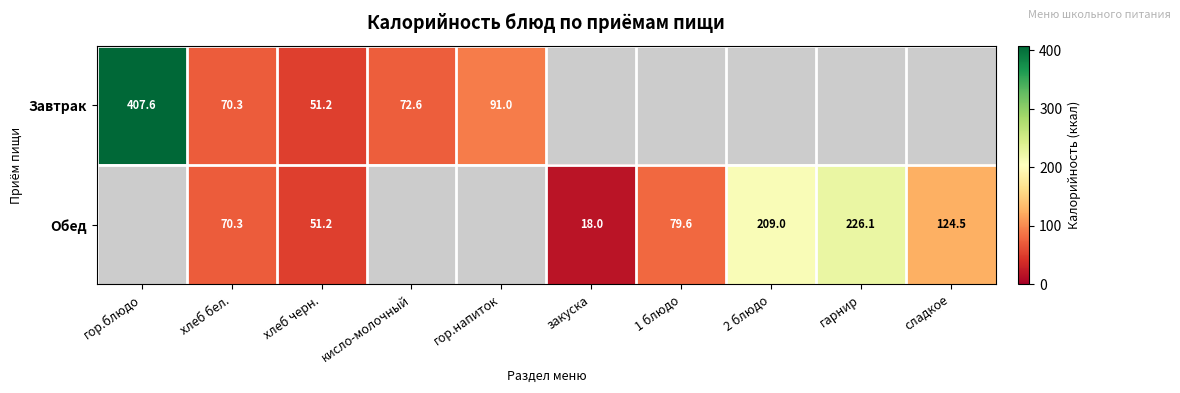

List the series in order of their overall mean, lowest first.

Завтрак, Обед